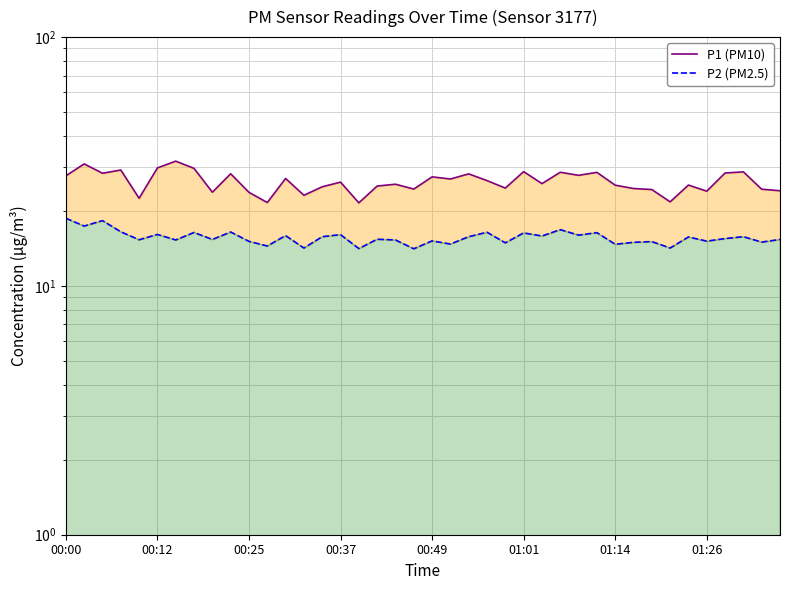

At which label does P2 (PM2.5) reach its peak?

00:00